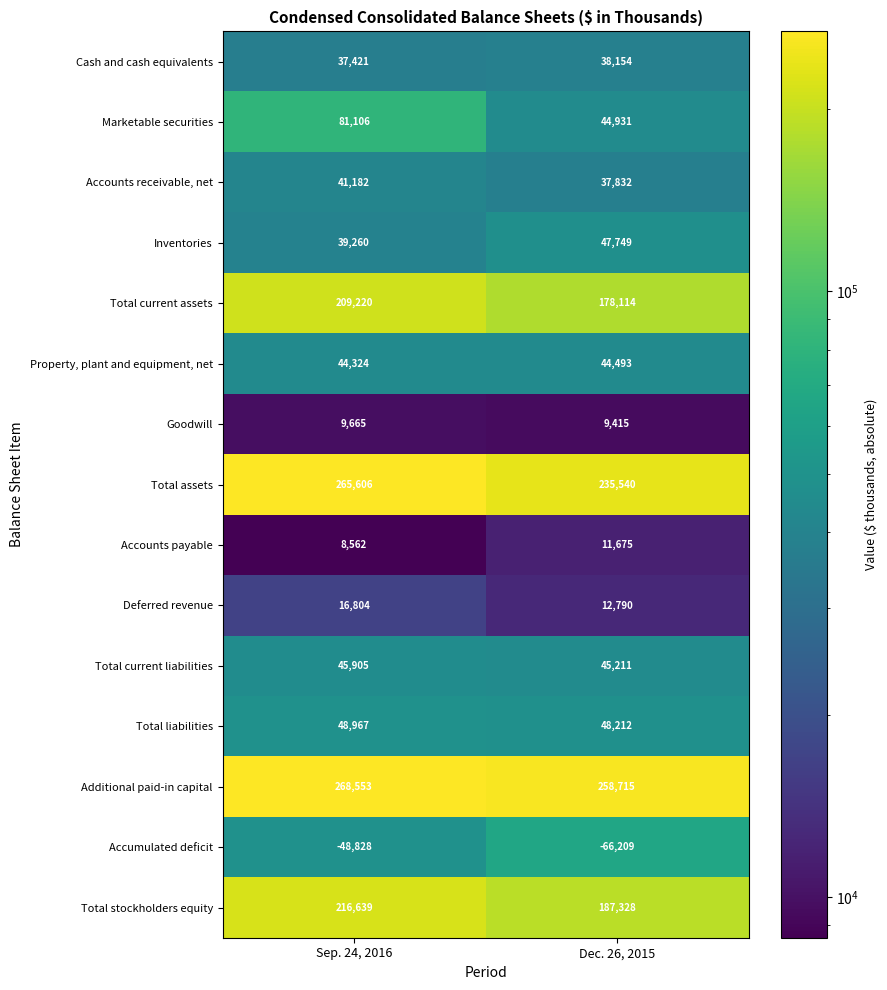

At which category is the sum across all series the highest?

Sep. 24, 2016